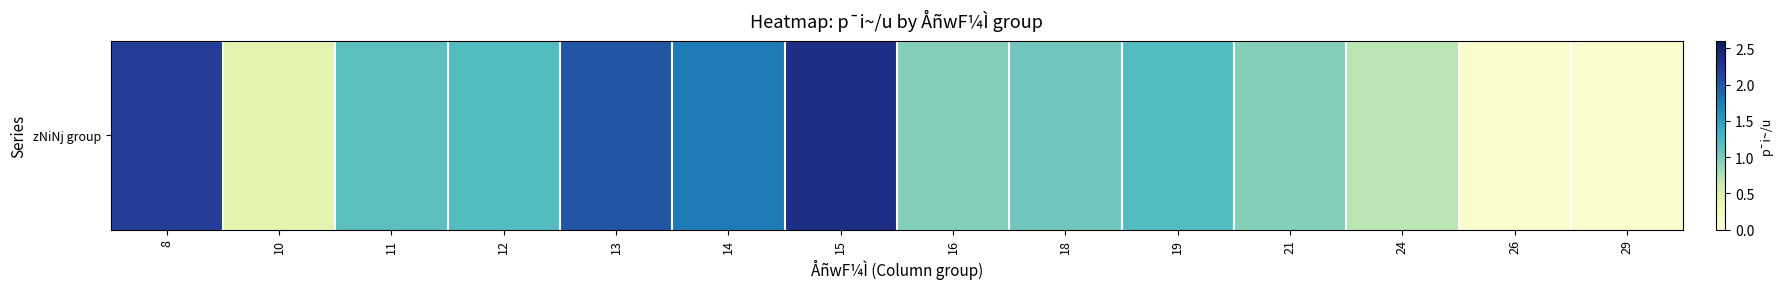

Rank the categories by value from lowest to highest.

26, 29, 10, 24, 16, 21, 18, 11, 19, 12, 14, 13, 8, 15